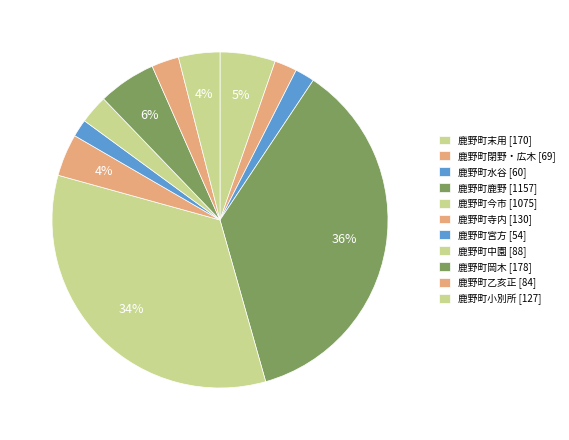

True or false: 鹿野町末用 accounts for 5% of the total.

True